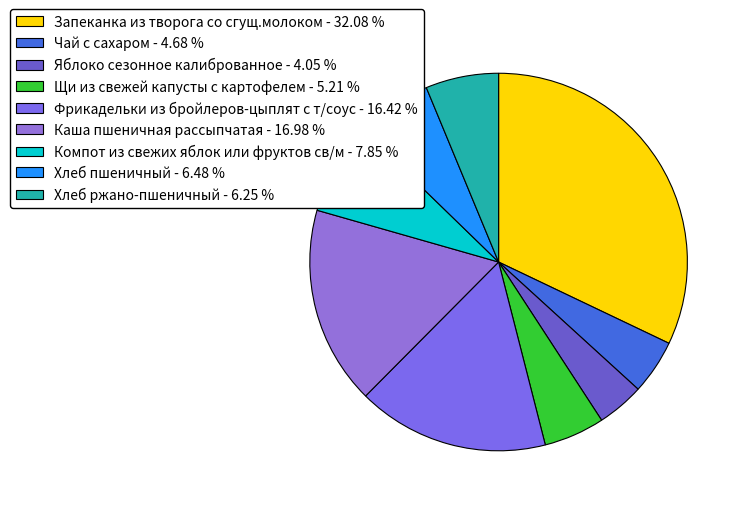

Which category has the biggest portion of the pie?

Запеканка из творога со сгущ.молоком